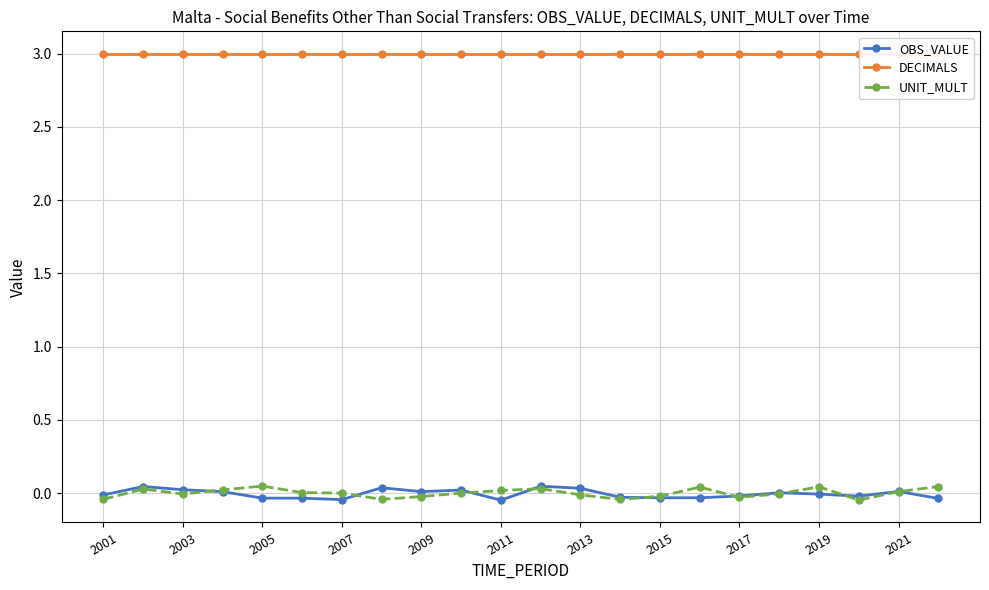

Rank the series at 2011 from highest to lowest value.

DECIMALS, UNIT_MULT, OBS_VALUE